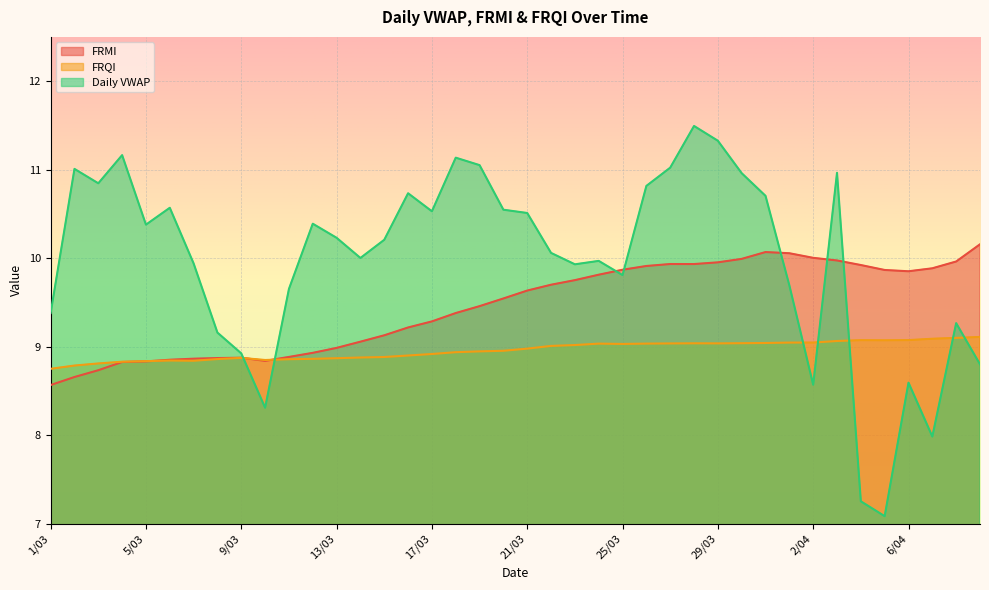

Read the FRMI value at 2/04.

10.0